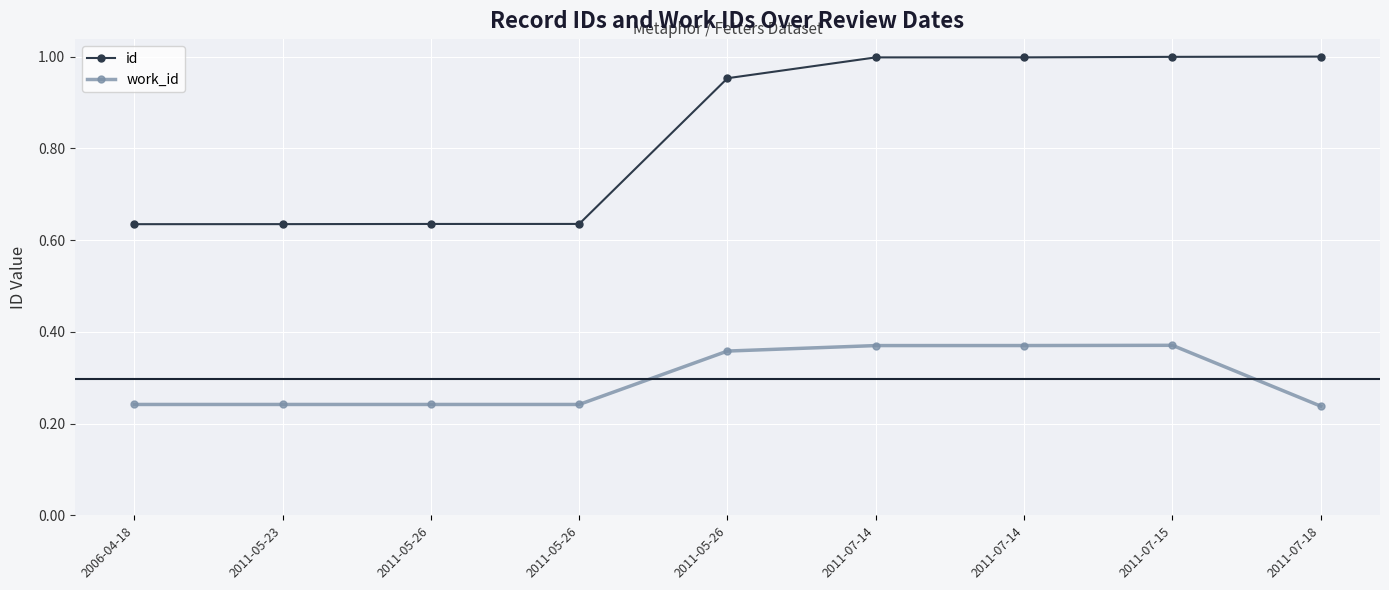

Is it true that id equals 1.7 at 2011-07-14?

False